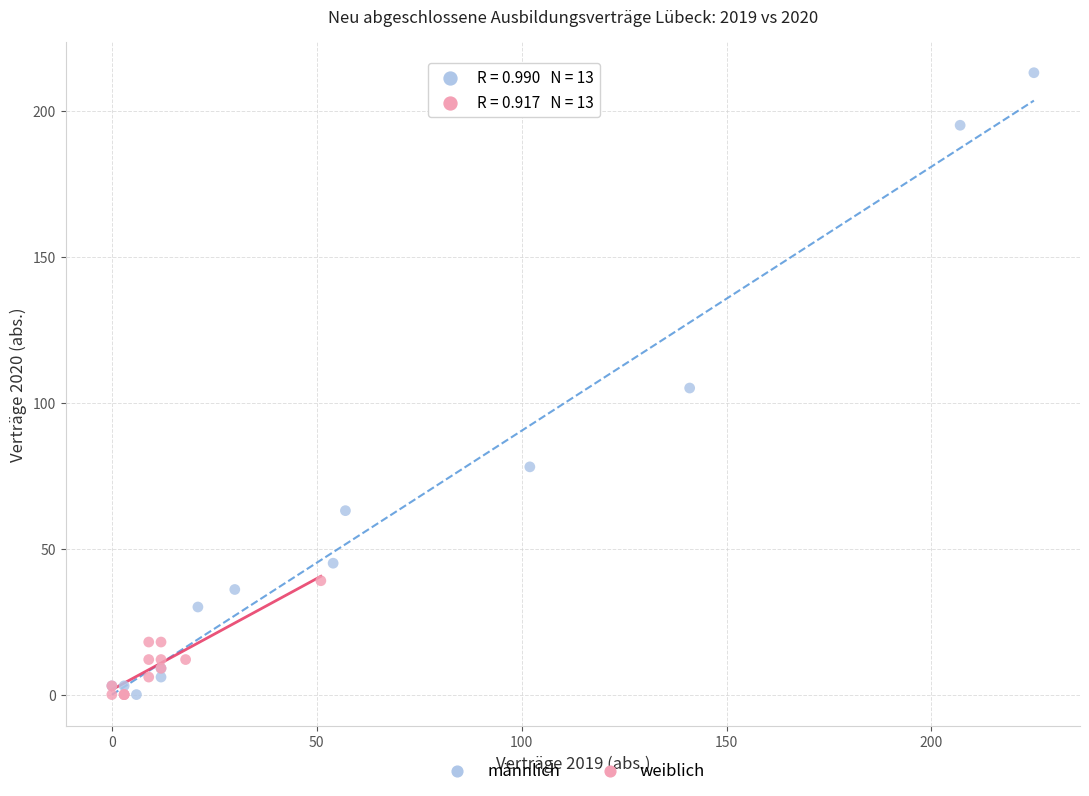

What are all the series names shown in the legend?

männlich, weiblich